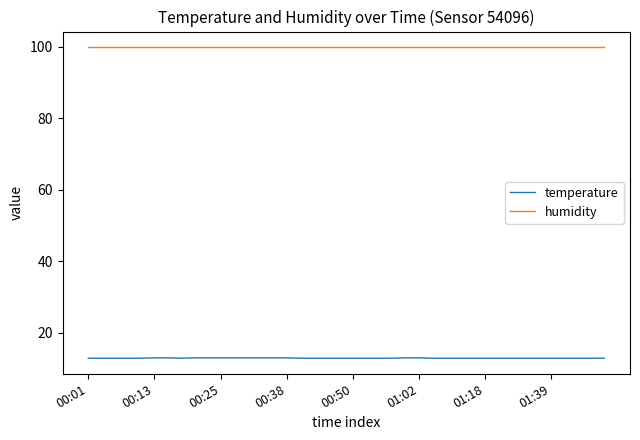

List the series in order of their peak value, highest first.

humidity, temperature